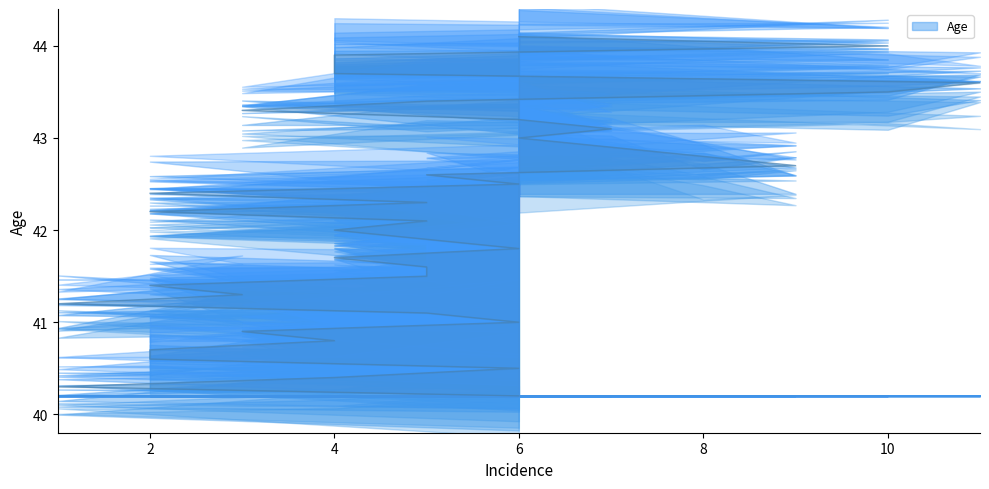

What is the value of the 24th point from the left?

42.5